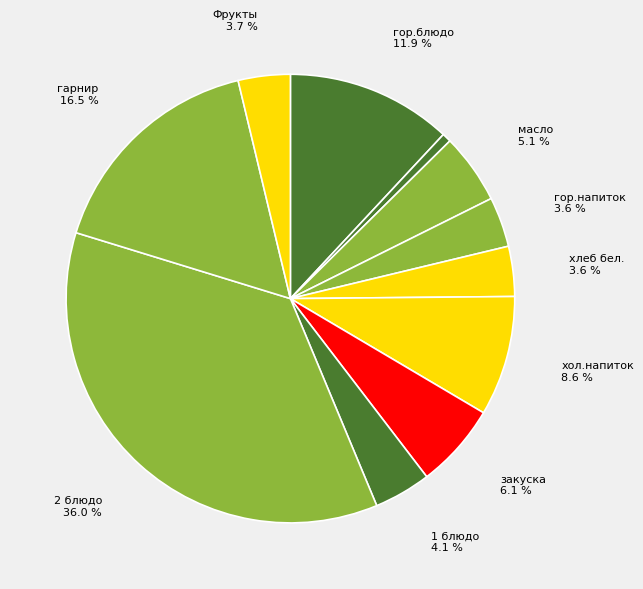

How many slices are in this pie chart?

11